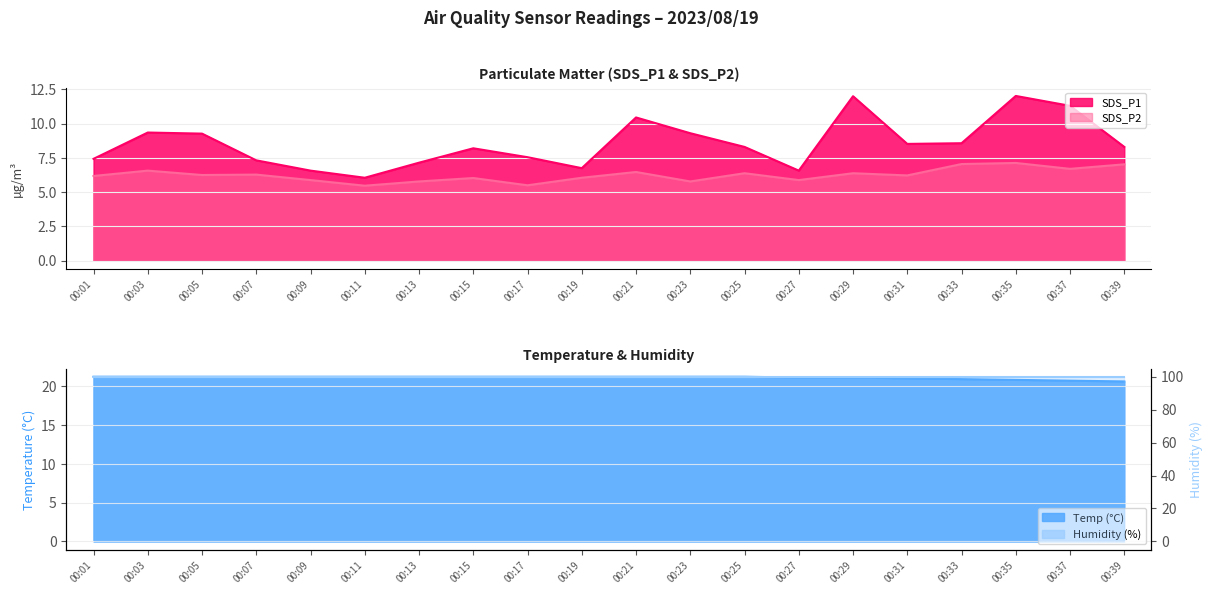

Which series has the largest range (max minus min)?

SDS_P1